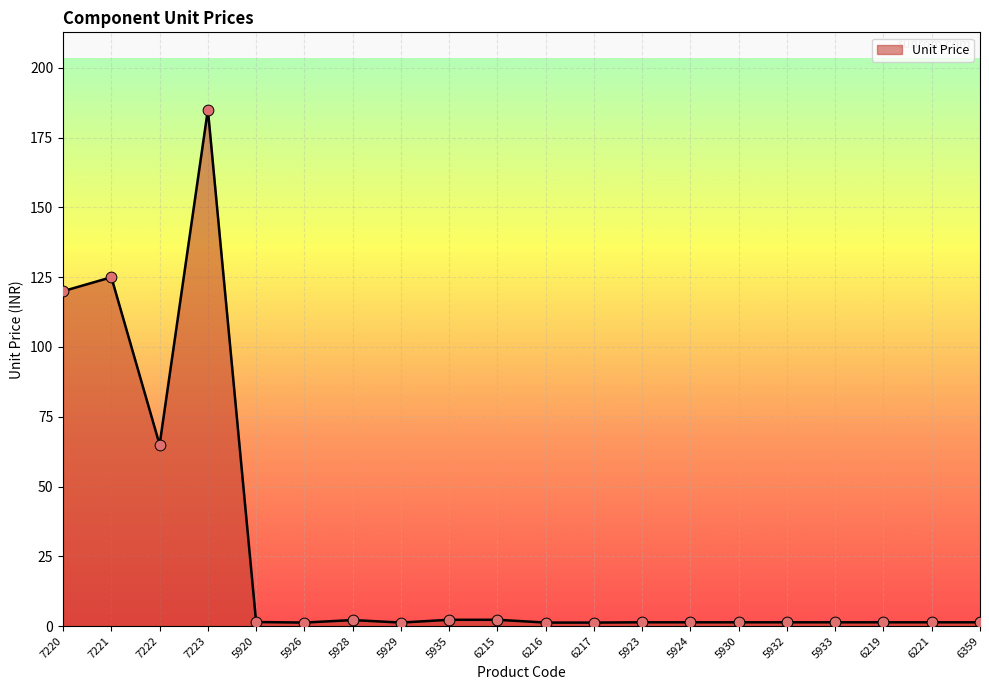

Between 5930 and 7220, which is larger?

7220